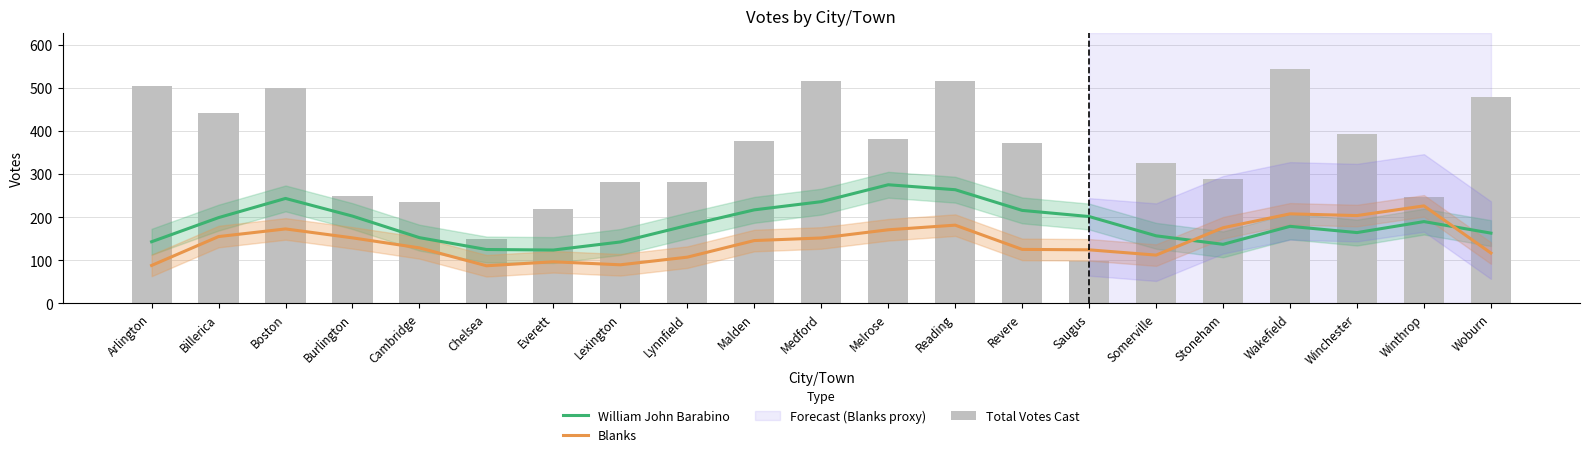

True or false: William John Barabino has a value of 124.1 at Lynnfield.

False